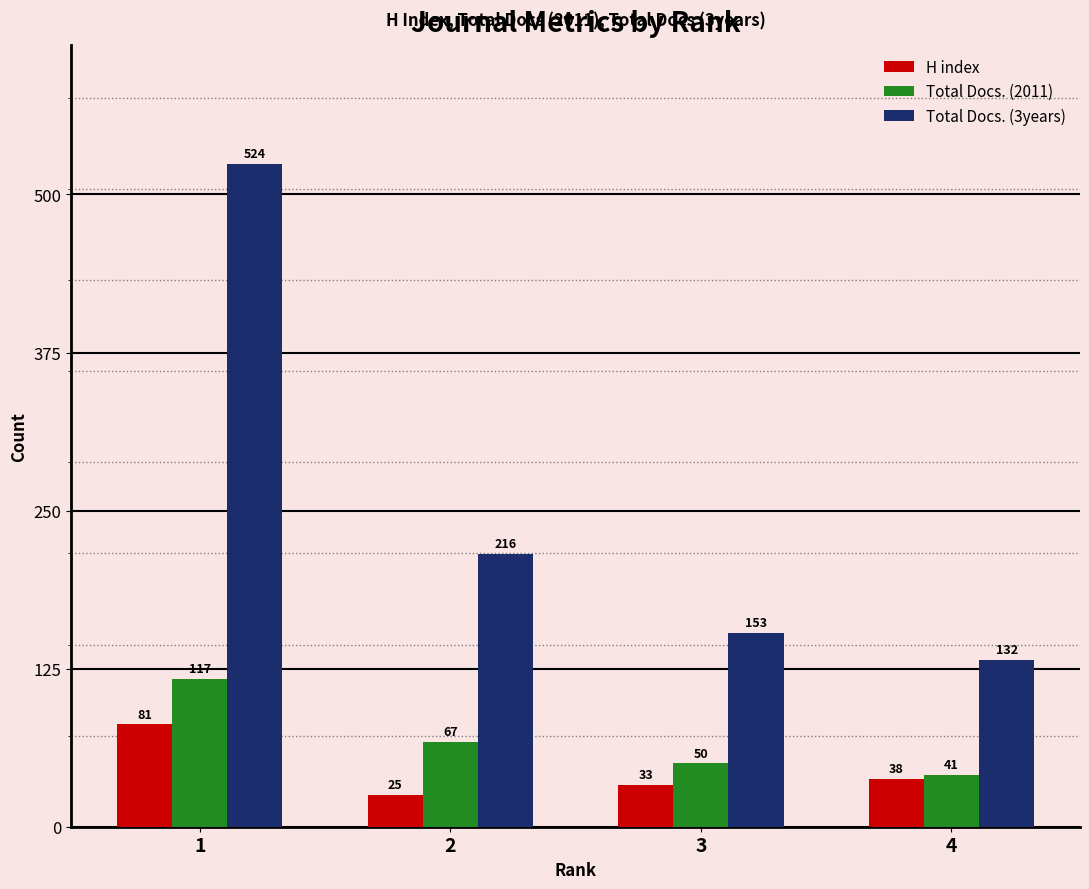

Does the chart contain stacked bars?

No